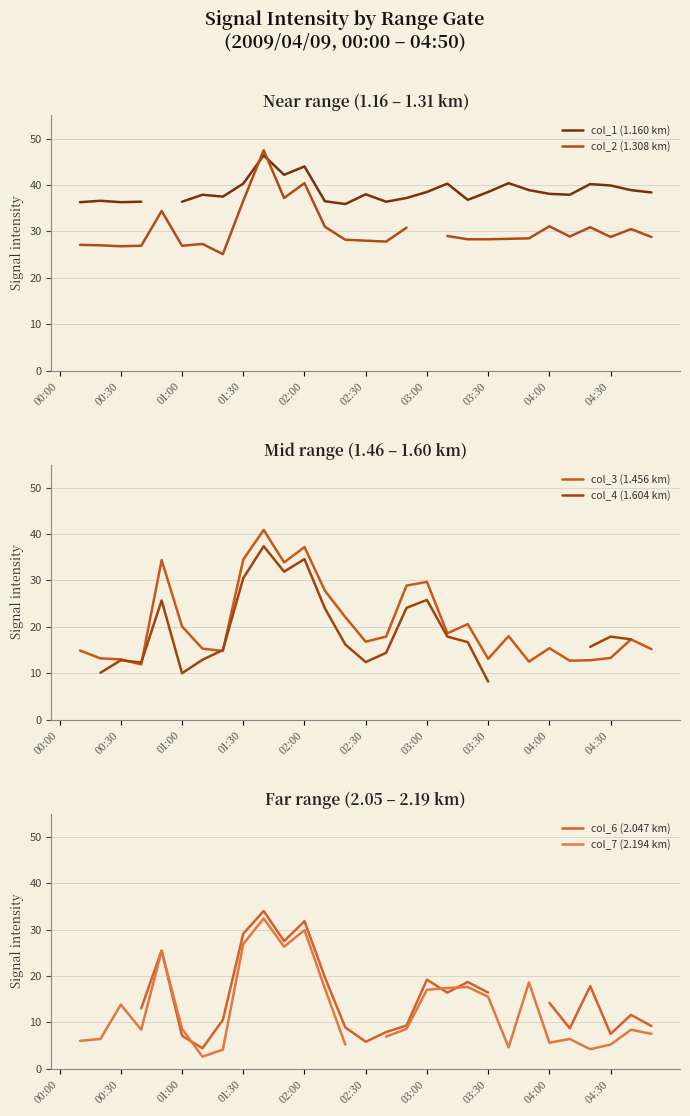

What position from the left is 19?

20